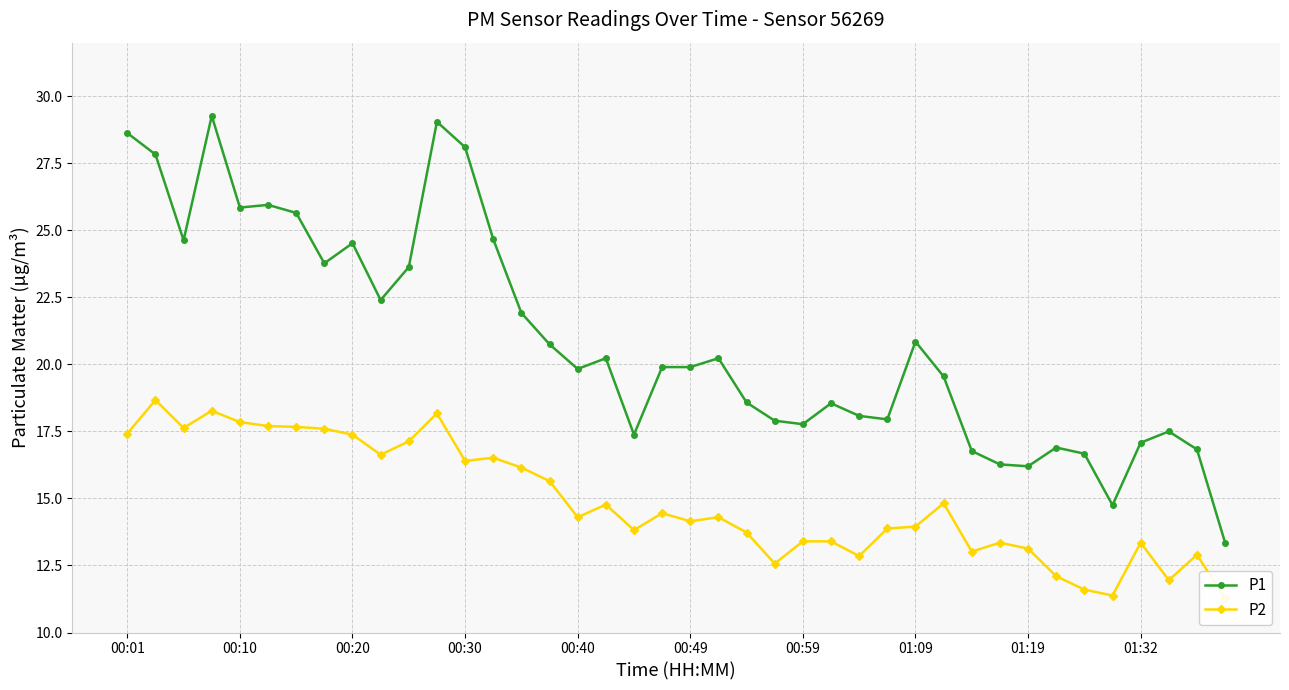

What value does the P1 series have at 26?

18.1